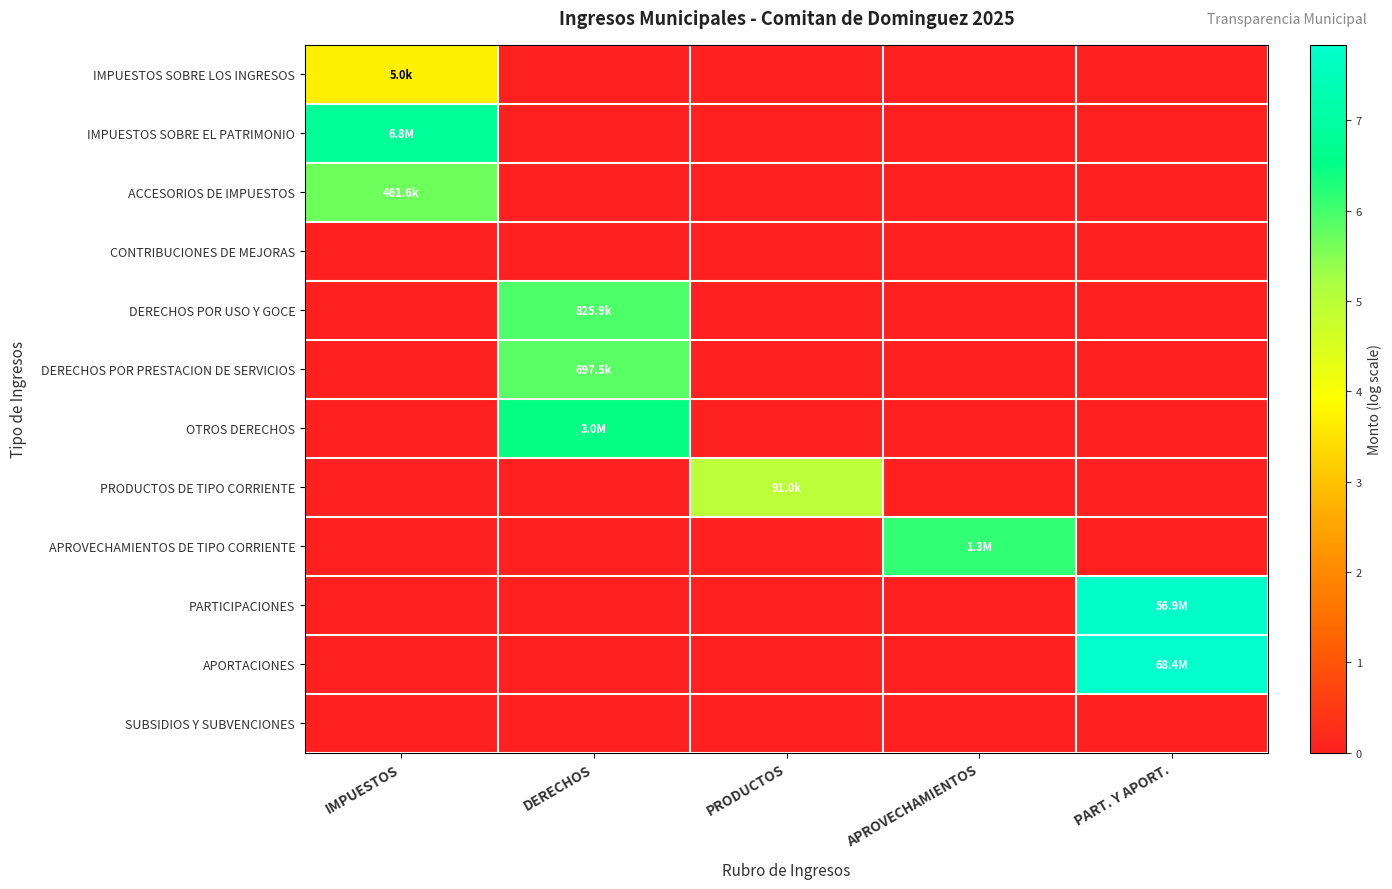

At which category is the sum across all series the highest?

DERECHOS